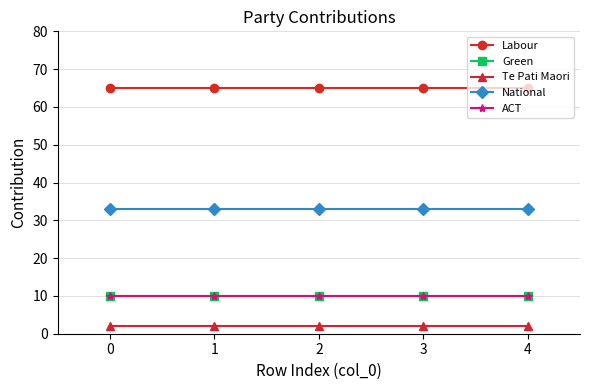

What are all the series names shown in the legend?

Labour, Green, Te Pati Maori, National, ACT